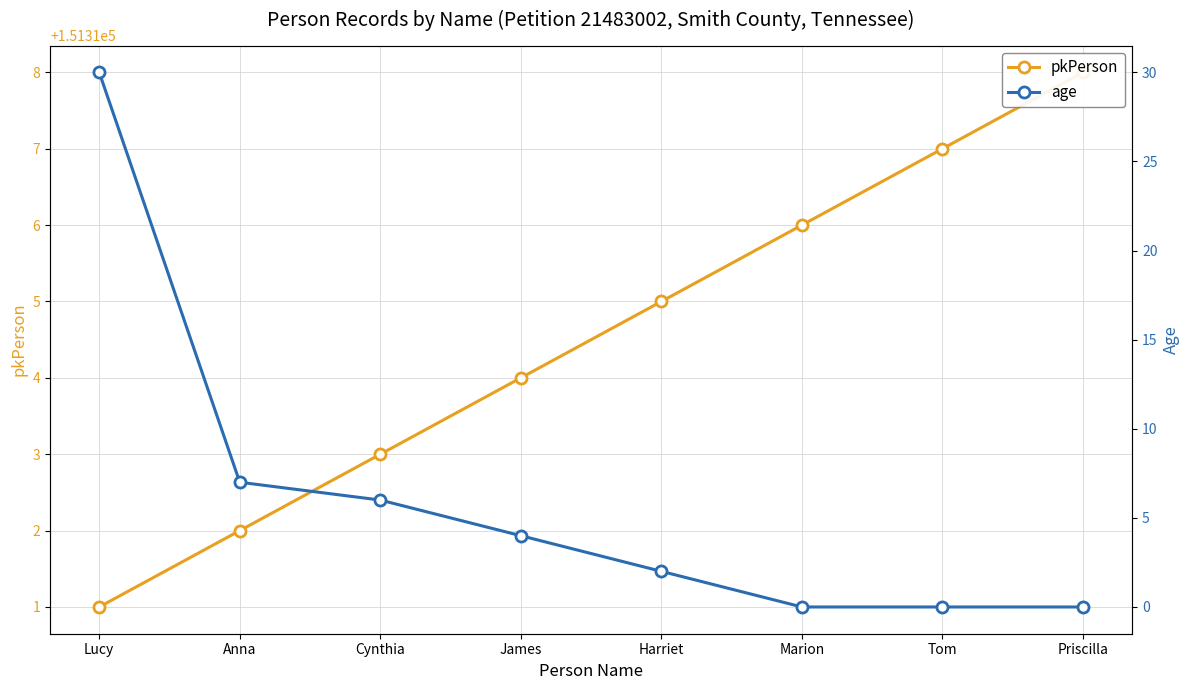

Where does the pkPerson series first go above 151315?

Marion